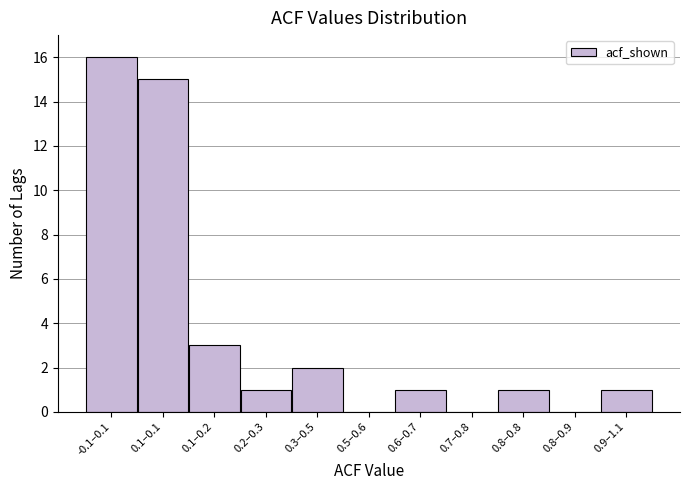

Reading left to right, list all the values displayed in this chart.

-0.1–0.1=16	0.1–0.1=15	0.1–0.2=3	0.2–0.3=1	0.3–0.5=2	0.5–0.6=0	0.6–0.7=1	0.7–0.8=0	0.8–0.8=1	0.8–0.9=0	0.9–1.1=1